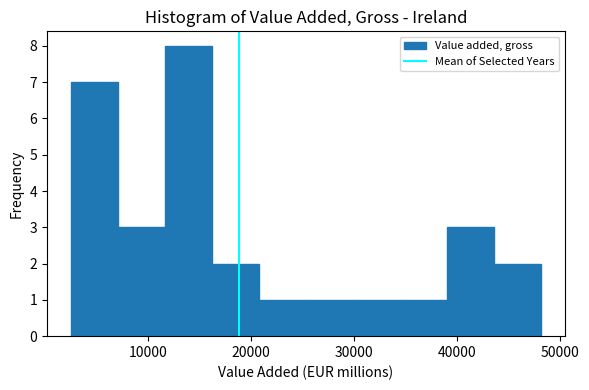

Over which range of the x-axis is the bar tallest?

12000 to 16000